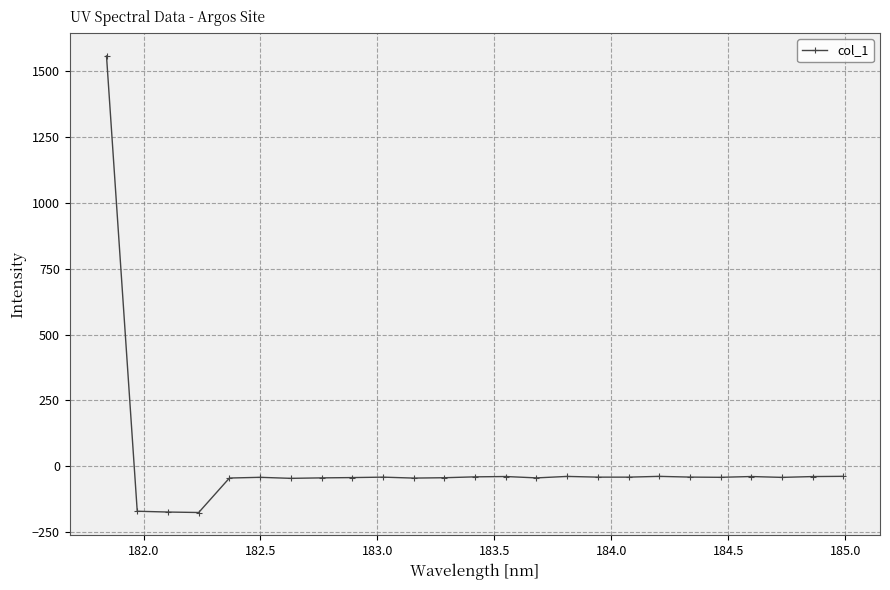

What is the value of the 15th point from the left?

-43.8